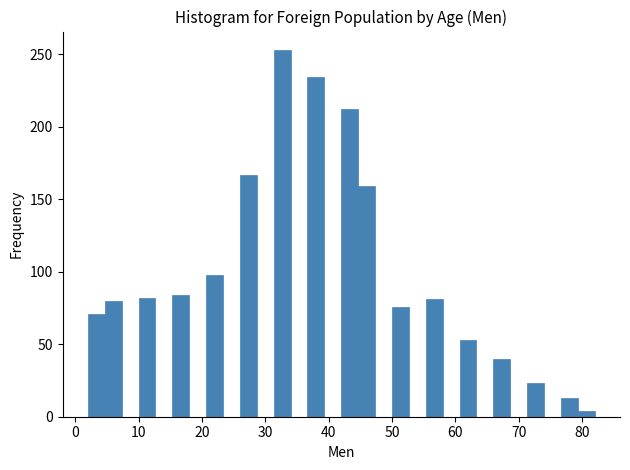

Around what value on the x-axis is the tallest bar? Give the approximate position of its centre, as read against the axis.

33